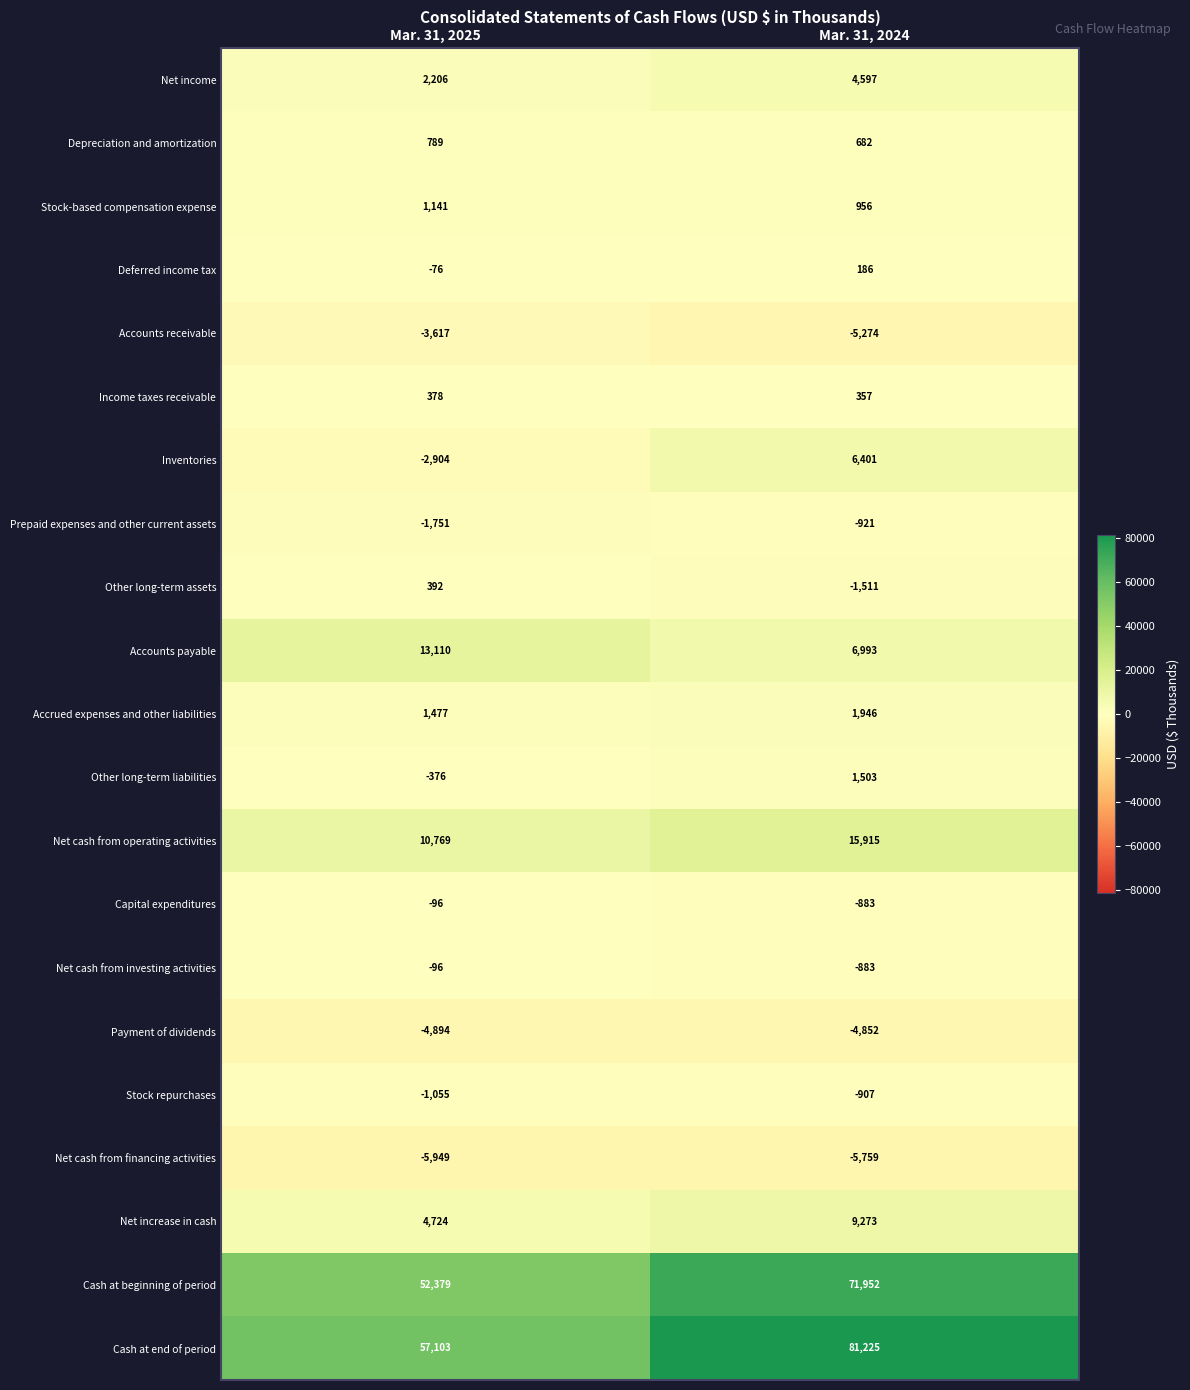

Which series has the largest range (max minus min)?

Cash at end of period